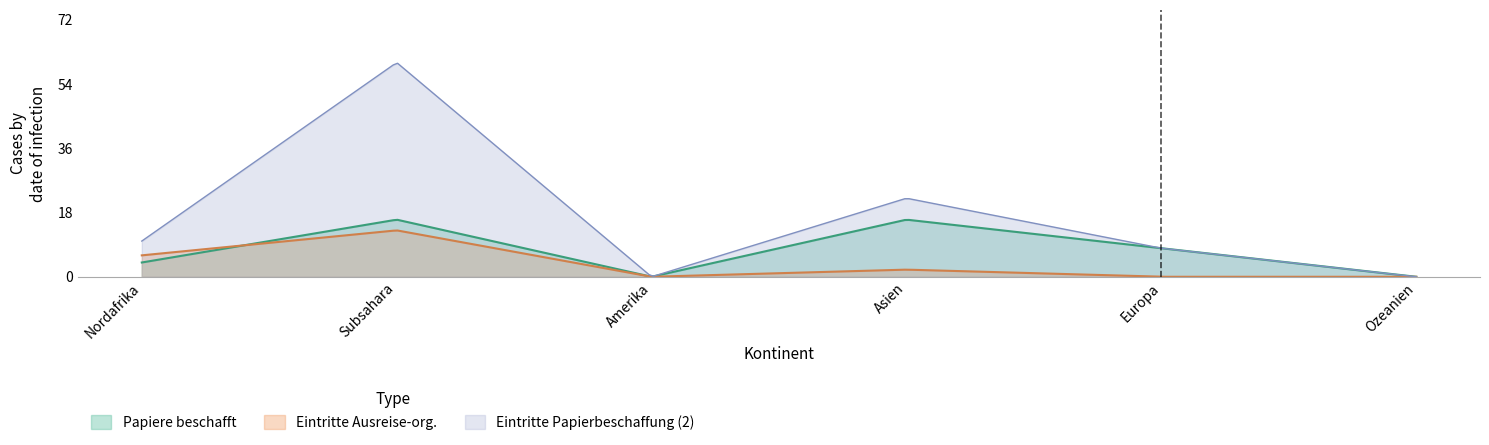

Which category has the lowest value across all series?

Amerika